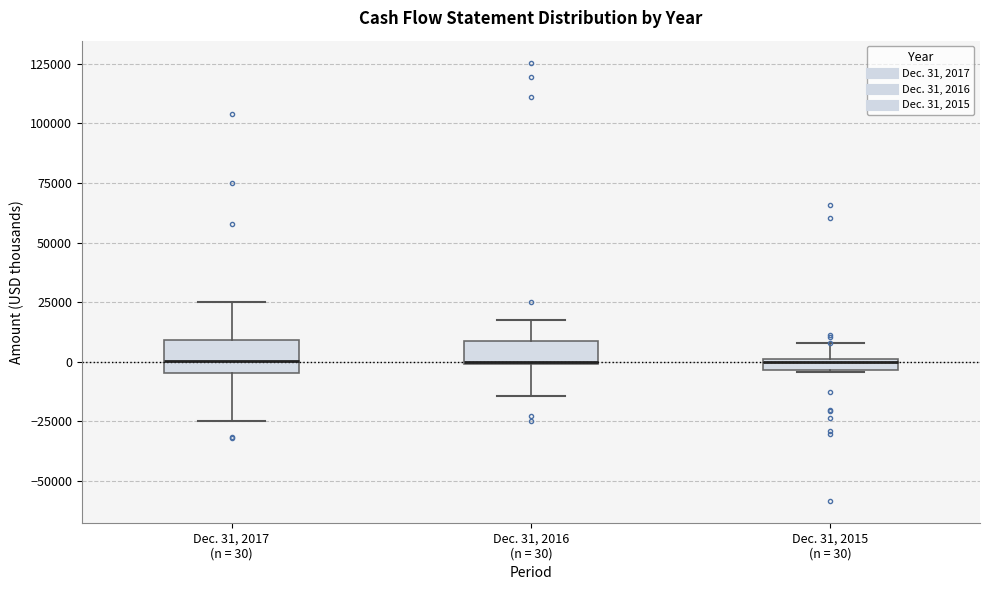

Where is the lower edge of the box for Dec. 31, 2016 (n = 30) on the y-axis? The values are not printed on the chart, so give them approximately, as read against the axis.

0